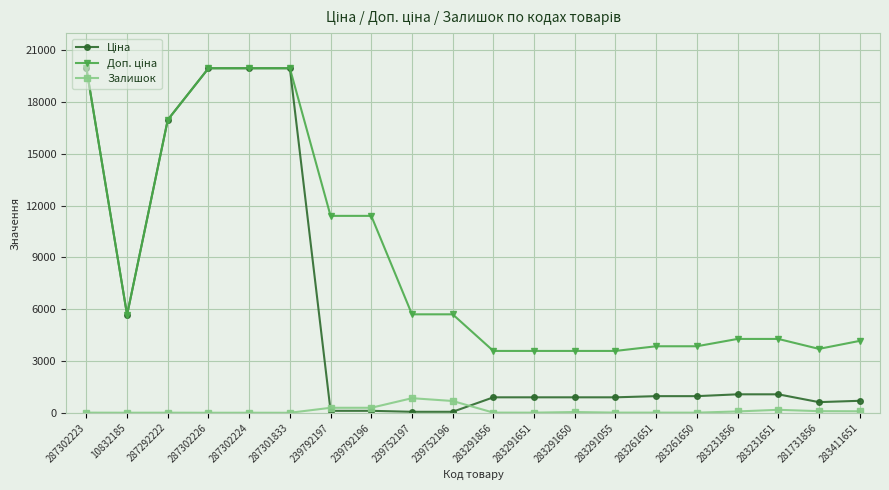

At how many categories does at least one series exceed 8238?

7